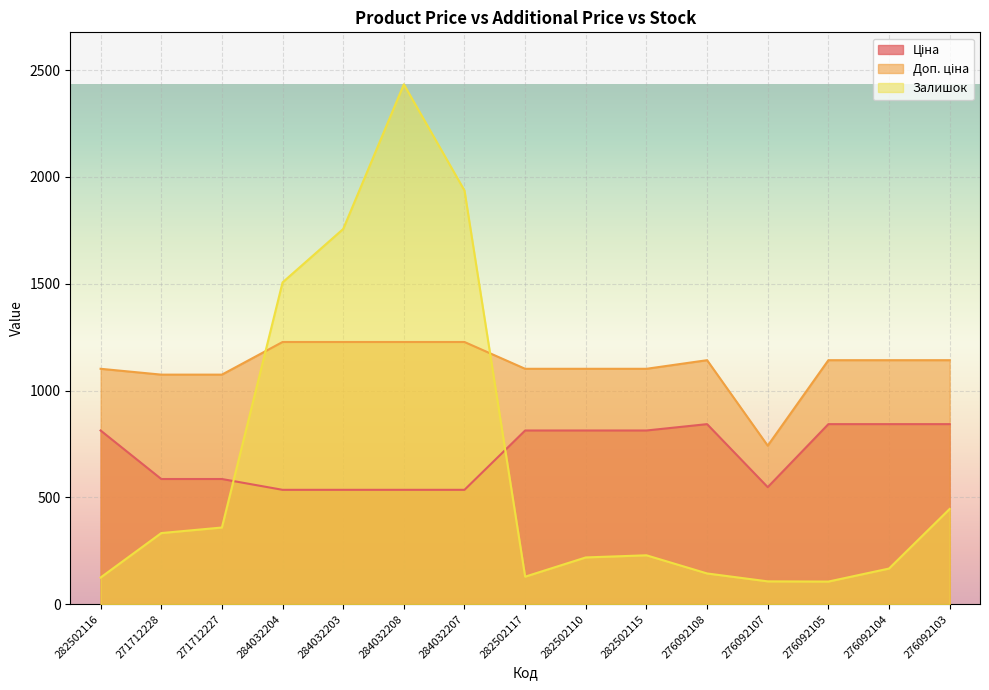

Is the value of Доп. ціна at 271712228 greater than the value of Залишок at 282502110?

Yes